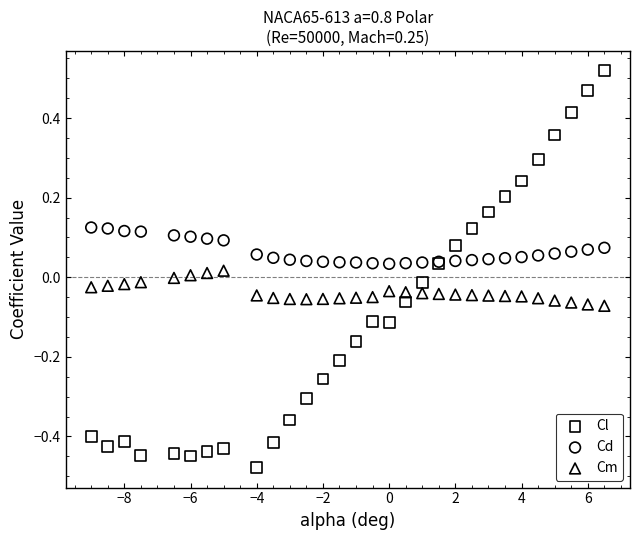

What is the X range (max minus min) for the scatter plot?

15.5